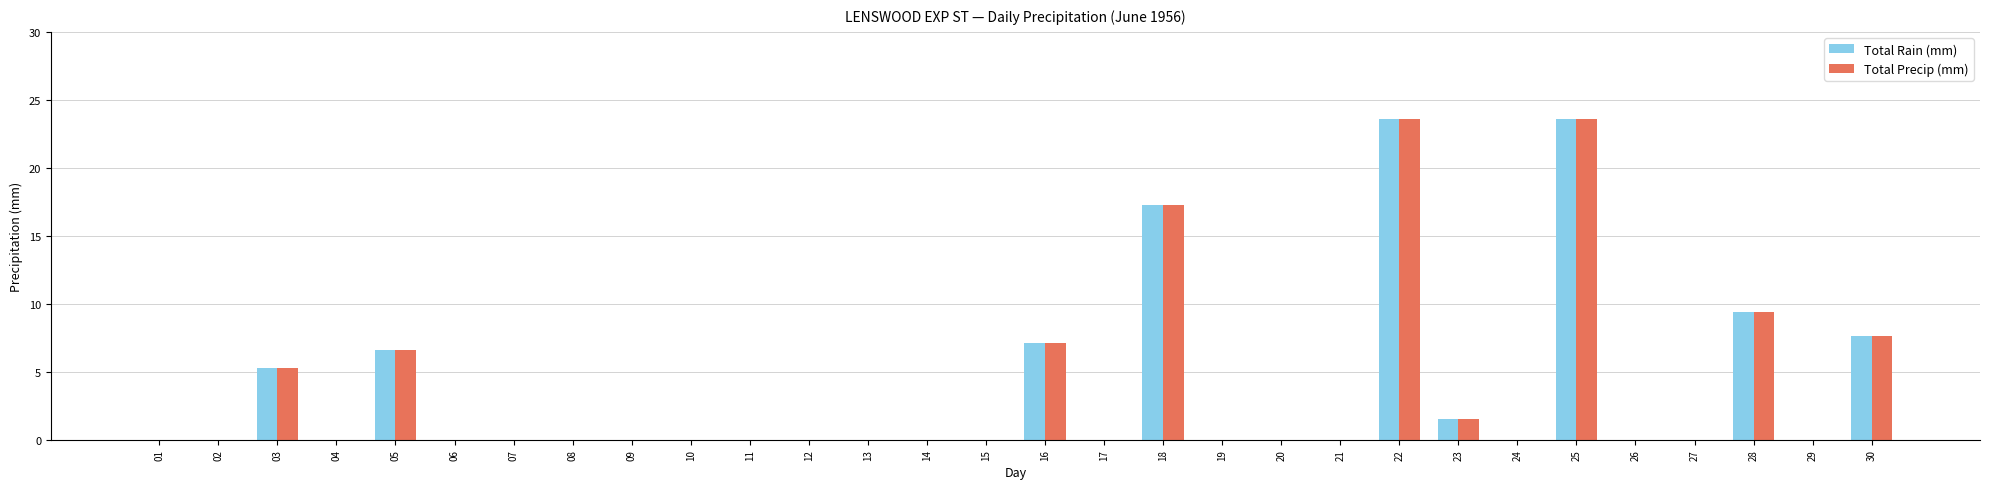

The value of Total Precip (mm) at 04 is 9.9. True or false?

False